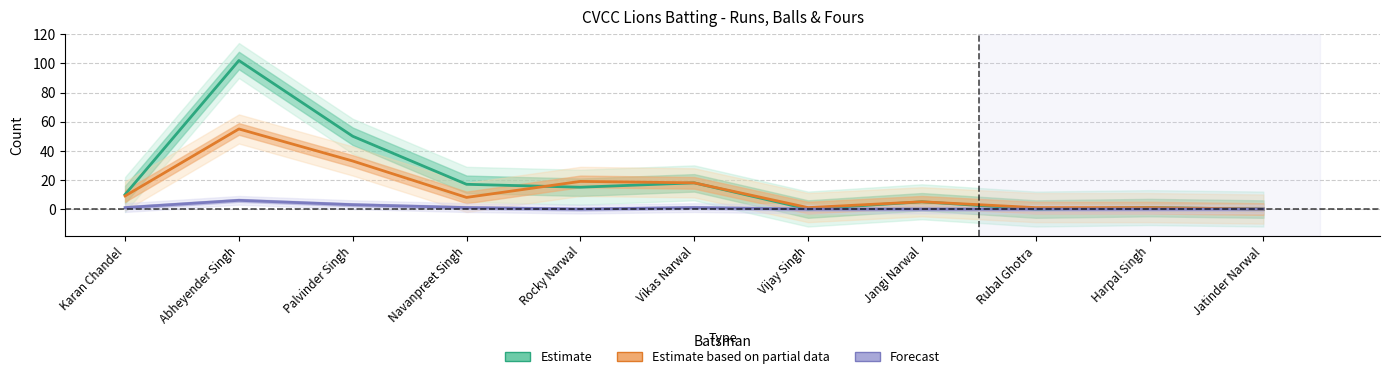

At which label does Estimate based on partial data (Balls) first exceed 8?

Karan Chandel